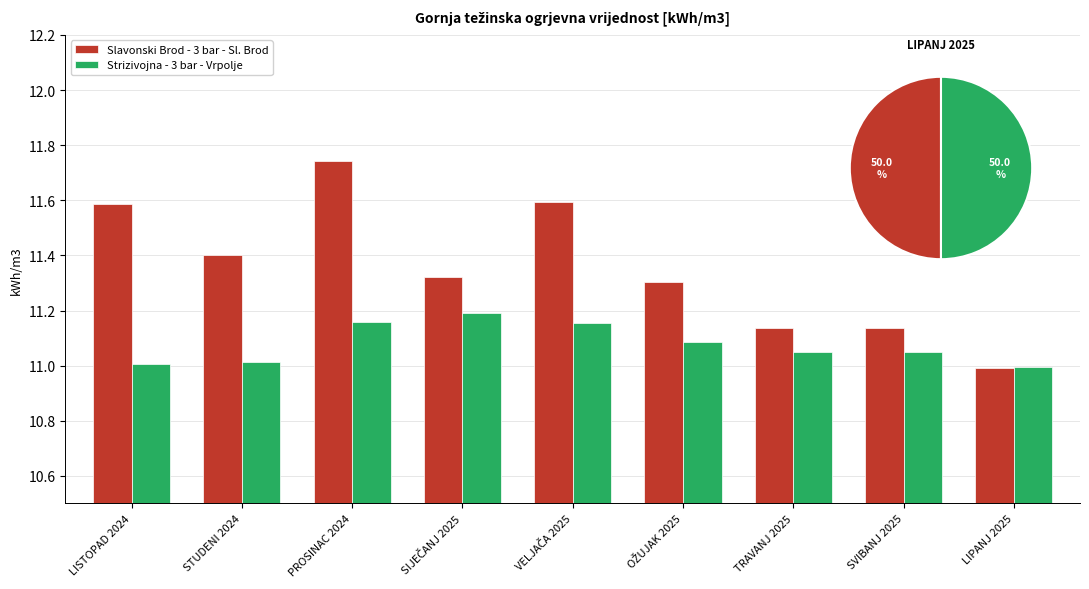

Does the chart contain any negative values?

No